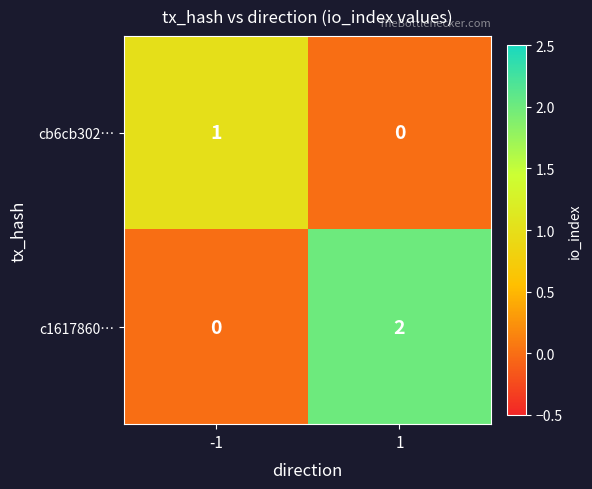

Rank the series by their maximum value, from lowest to highest.

cb6cb302…, c1617860…